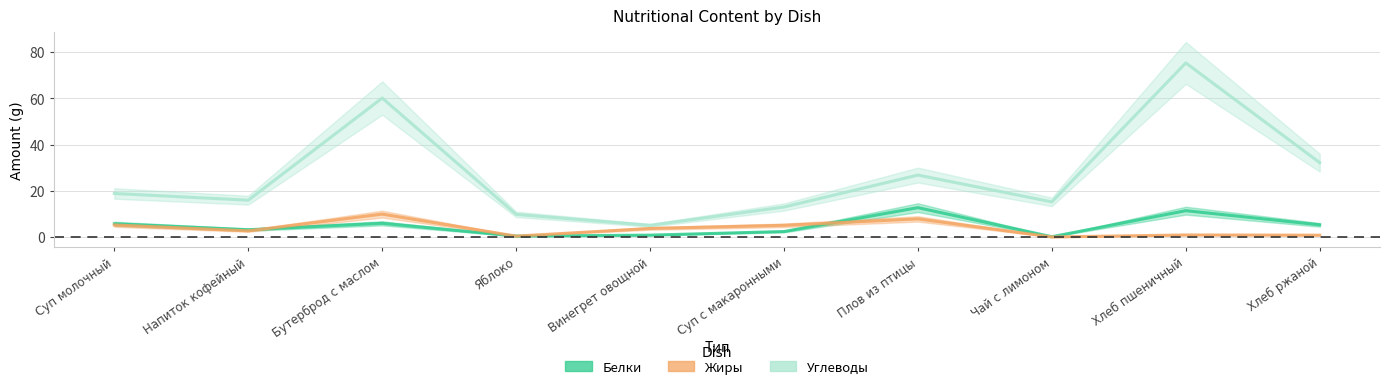

Where does the Жиры series first go above 3?

Суп молочный